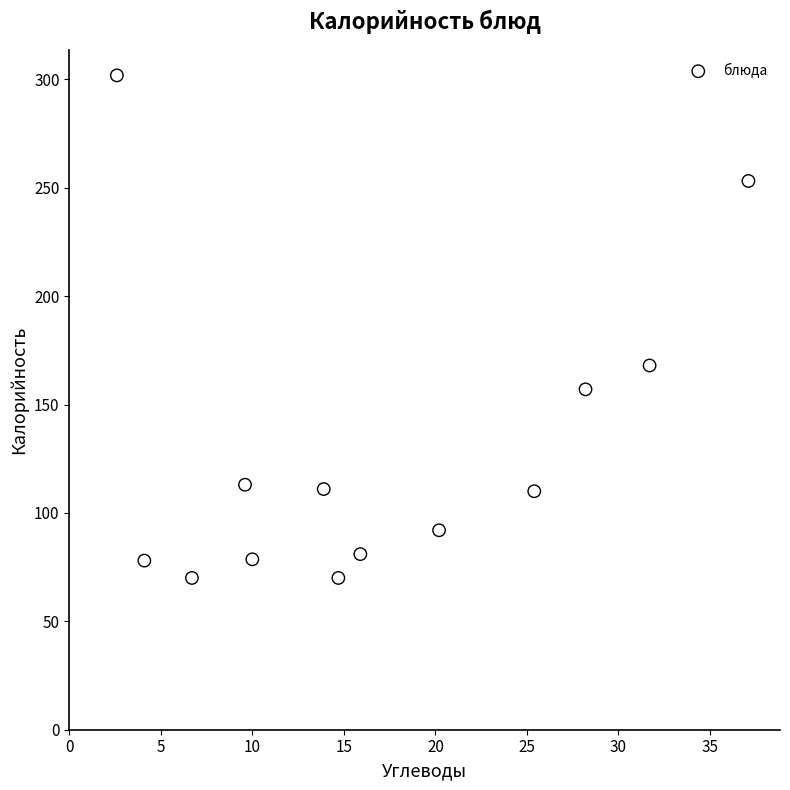

What Y value in the scatter plot is closest to 185?

168.0